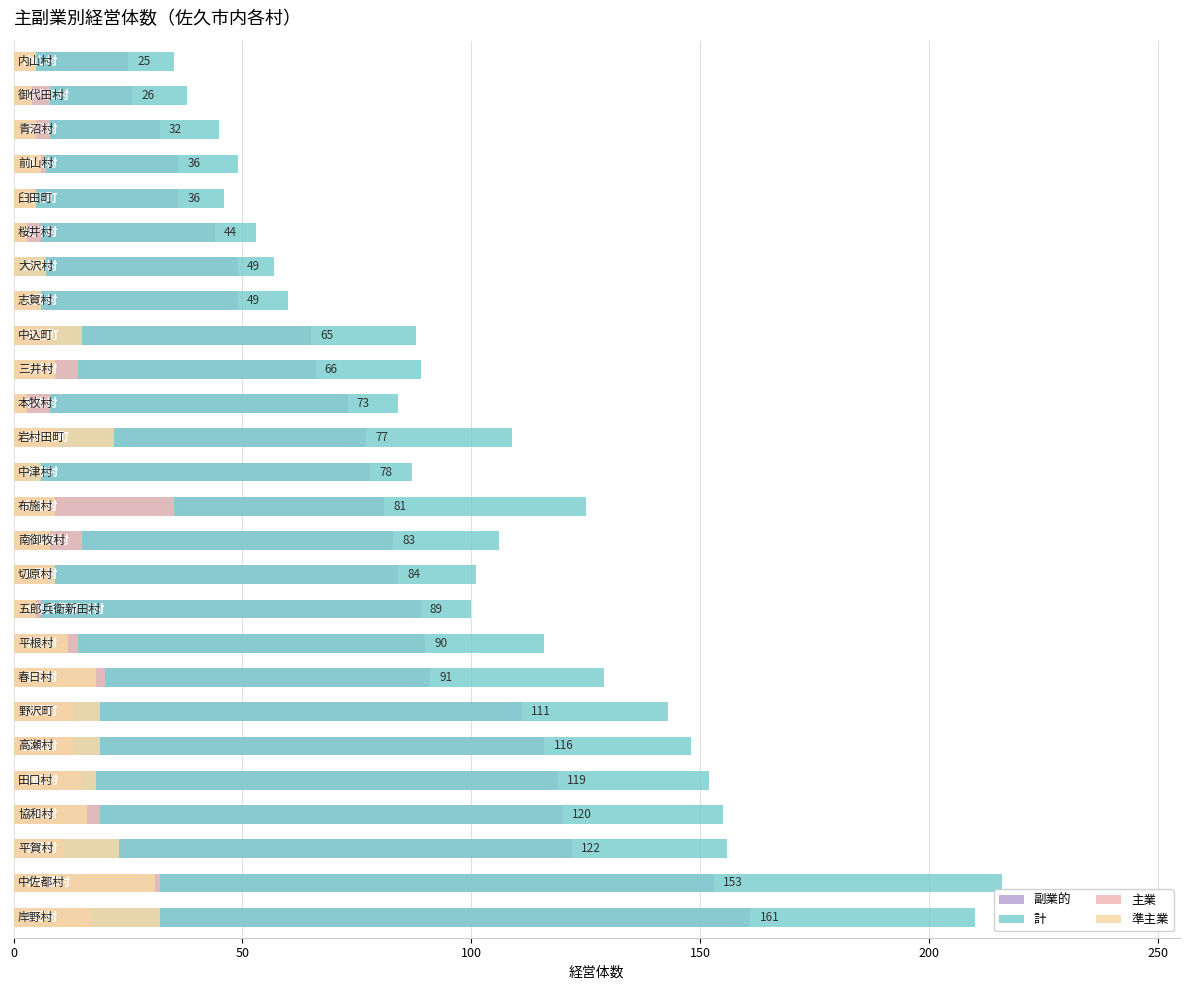

The value of 副業的 at 200 is 119. True or false?

True